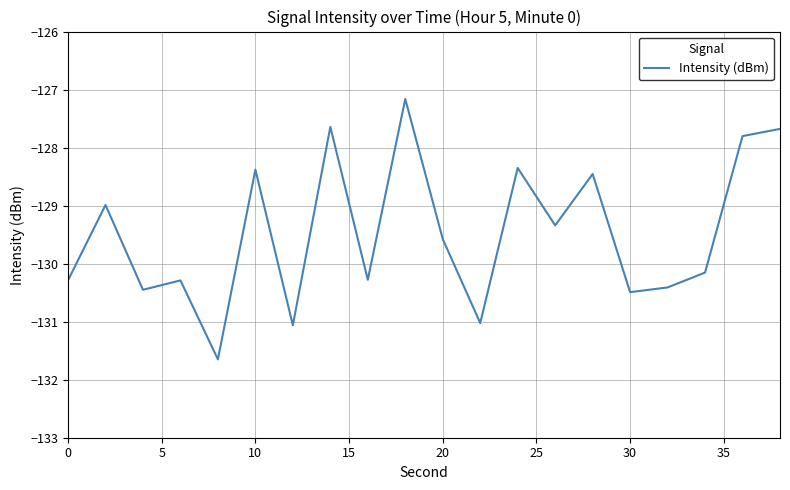

What is the maximum value shown in the chart?

-127.2